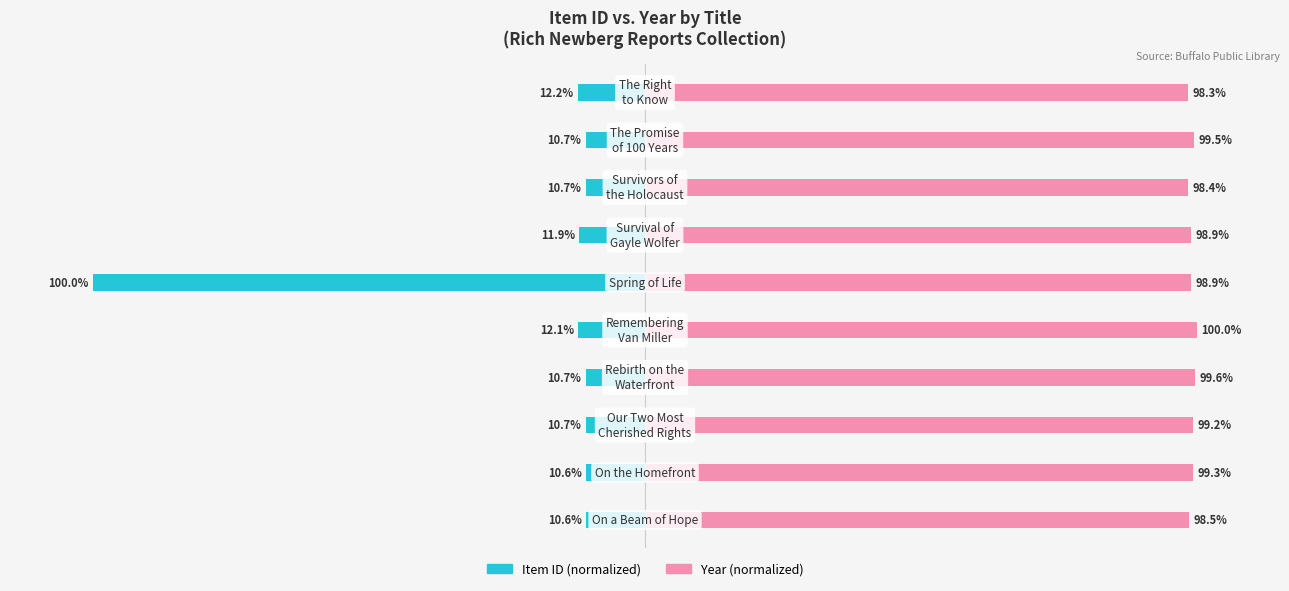

Rank the series by their average value, from lowest to highest.

Item ID (normalized), Year (normalized)